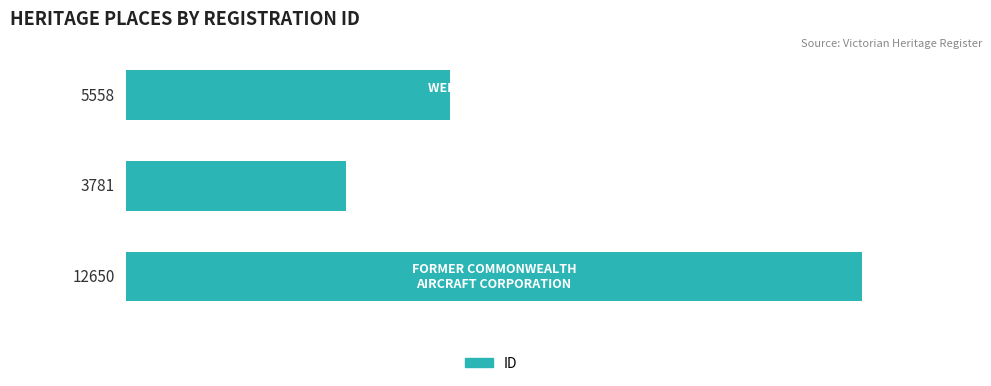

How many values are between 3781 and 12650?

3